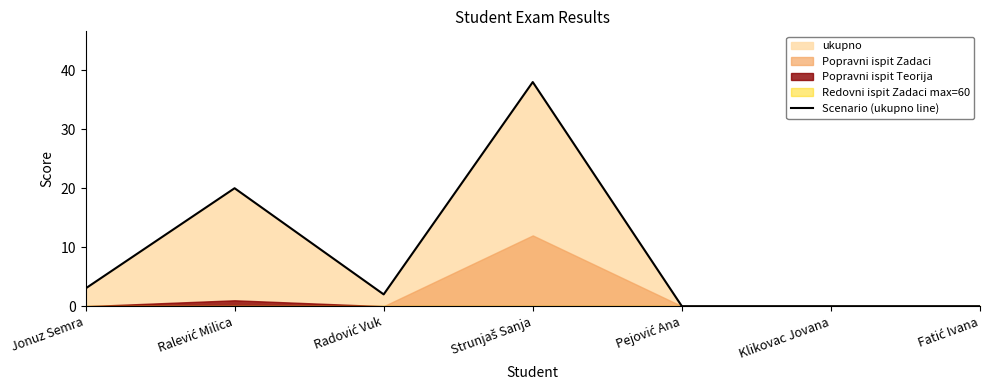

What is the difference between the second highest and minimum values?

20